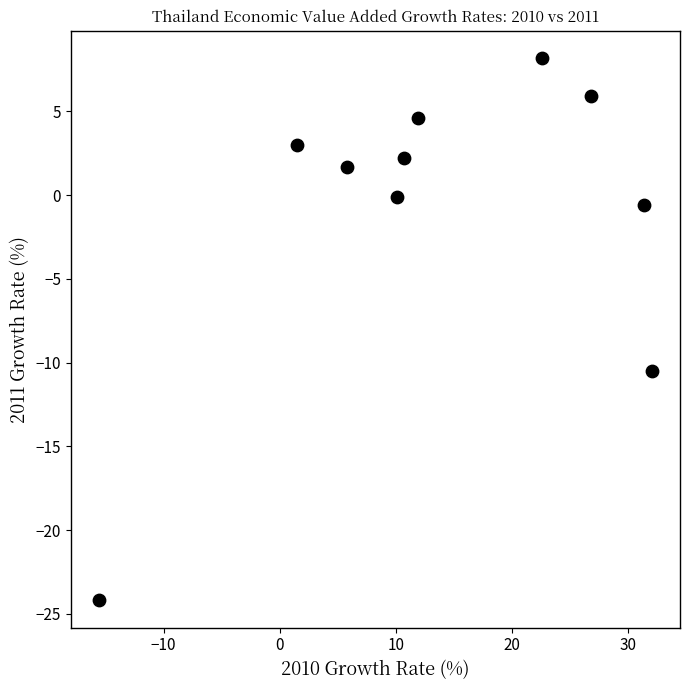

What is the range of Y values (max minus min)?

32.4